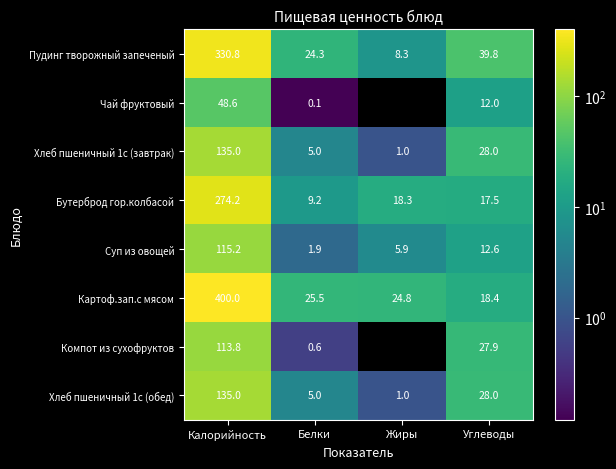

Between Калорийность and Белки, which series saw the biggest shift?

Картоф.зап.с мясом